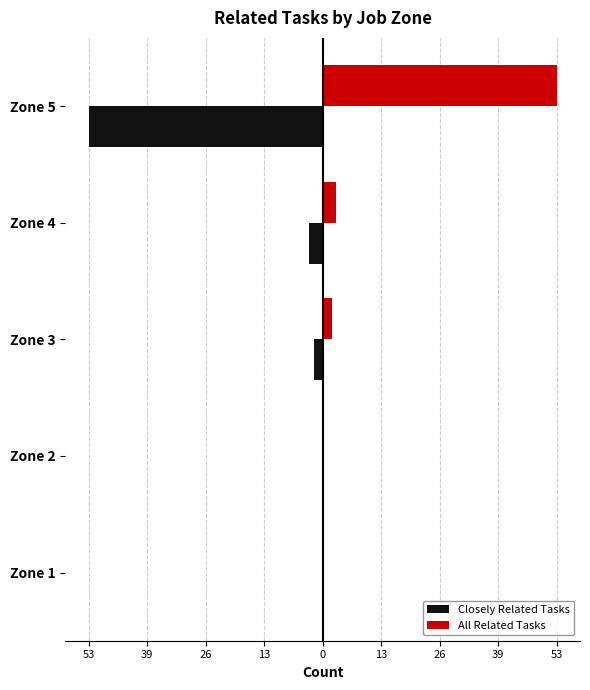

What is the minimum value shown in the chart?

-53